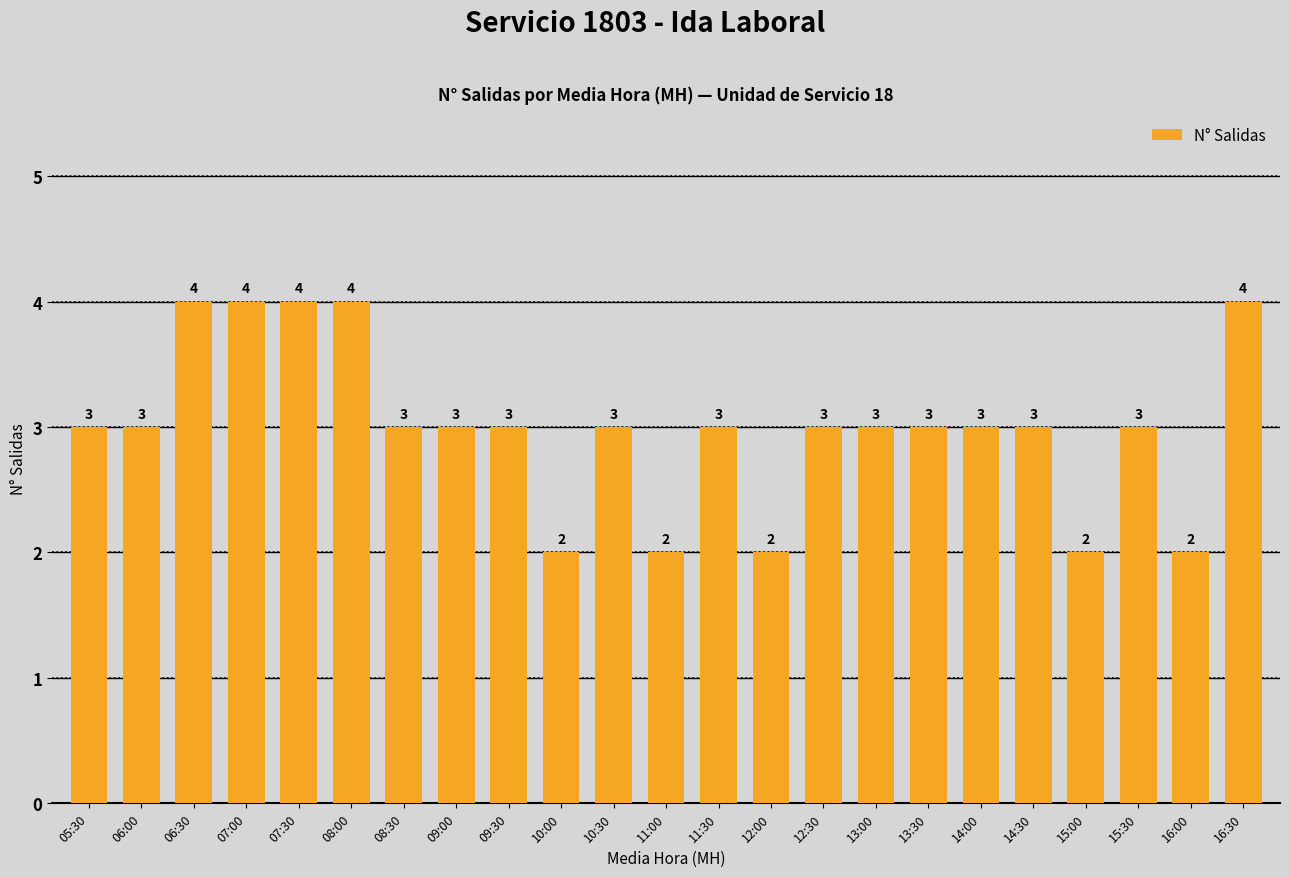

Read the value at 15:30.

3